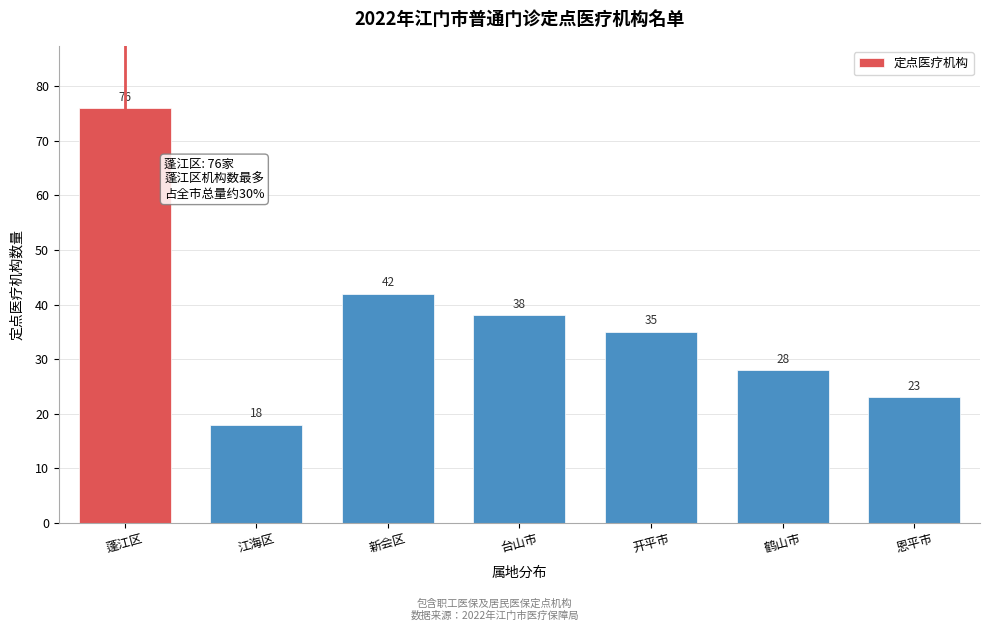

Reading right to left, what are all the values shown in this chart?

23	28	35	38	42	18	76